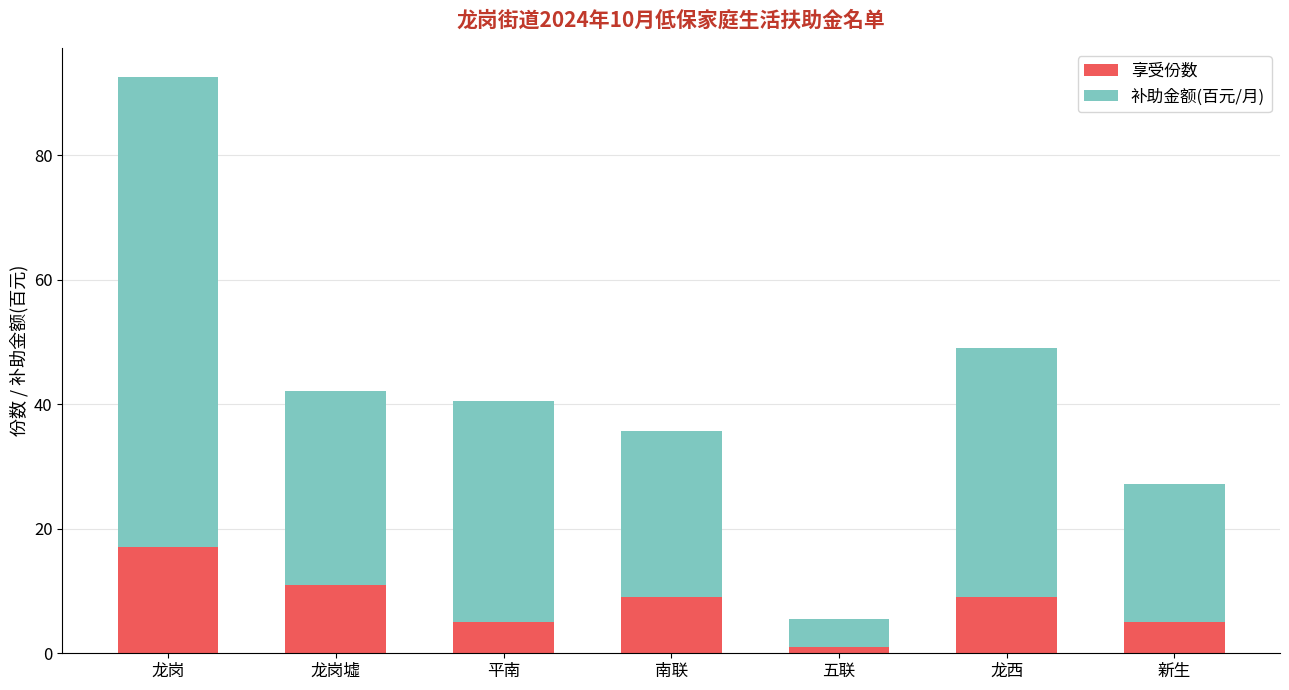

At which label does 享受份数 reach its minimum?

五联